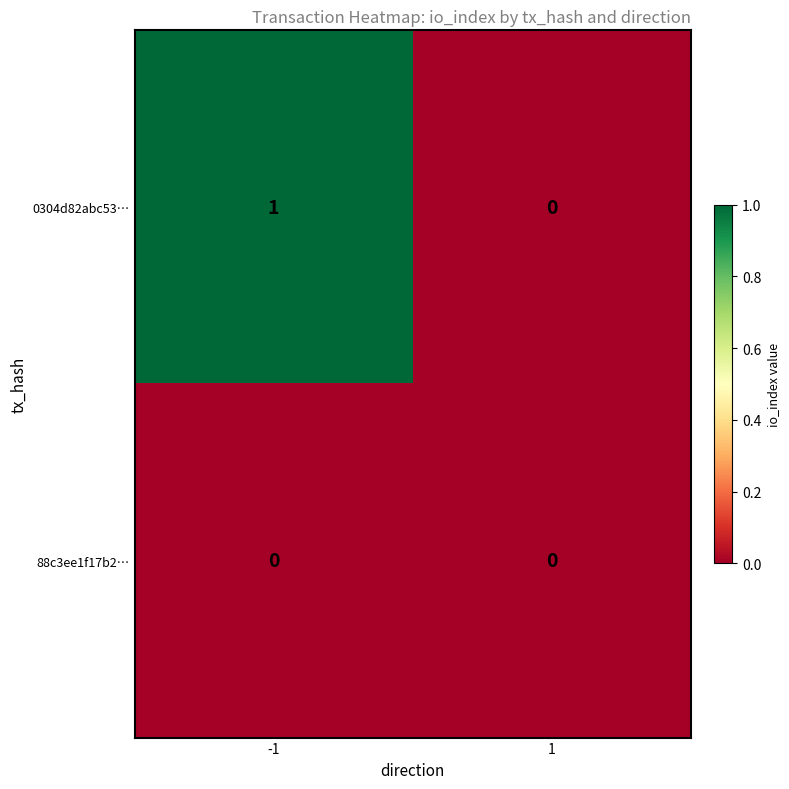

At -1, list the series in order from smallest to largest.

88c3ee1f17b2…, 0304d82abc53…